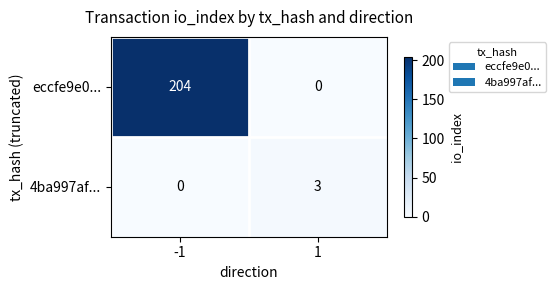

Rank the series by their average value, from lowest to highest.

4ba997af..., eccfe9e0...